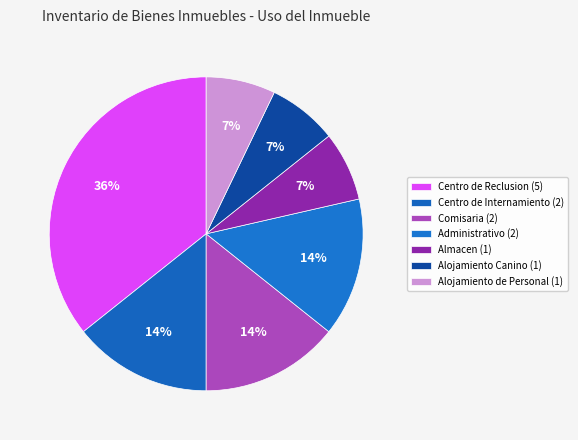

To the nearest percent, what is the difference between the largest and smallest slice percentages?

29%